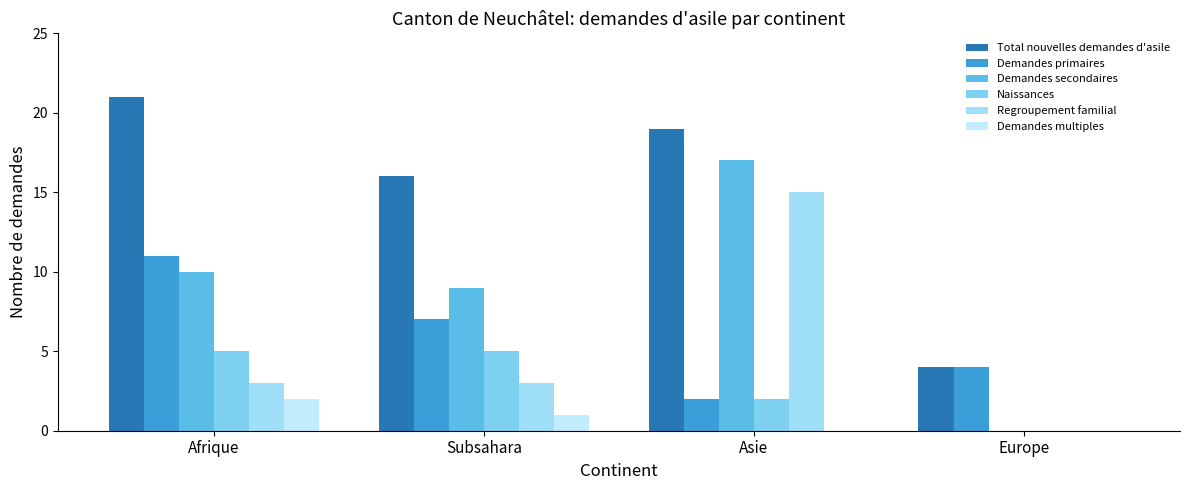

Reading right to left, extract all data points from this chart.

Total nouvelles demandes d'asile: 4	19	16	21
Demandes primaires: 4	2	7	11
Demandes secondaires: 0	17	9	10
Naissances: 0	2	5	5
Regroupement familial: 0	15	3	3
Demandes multiples: 0	0	1	2